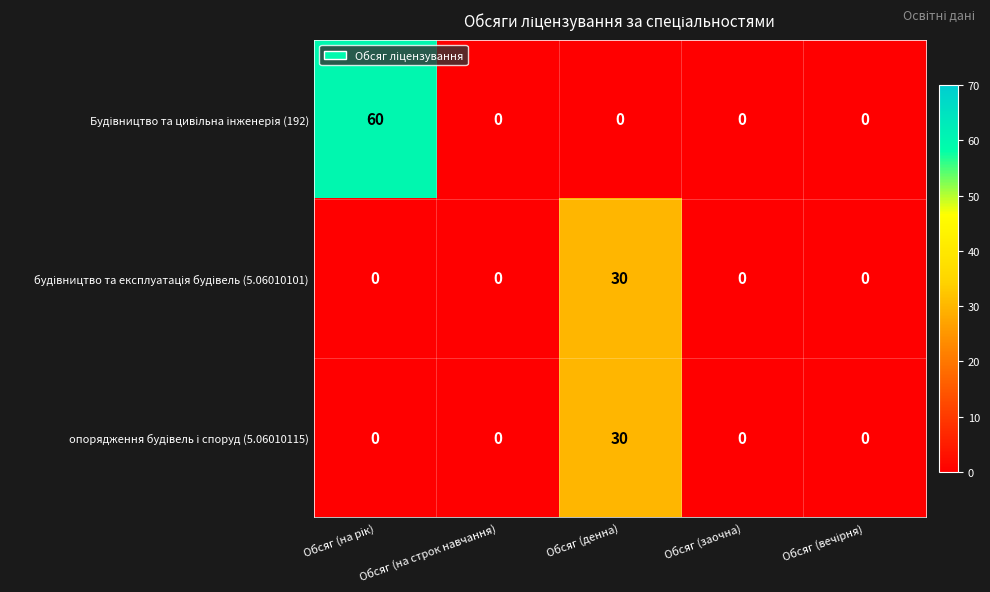

What is the maximum value shown in the chart?

60